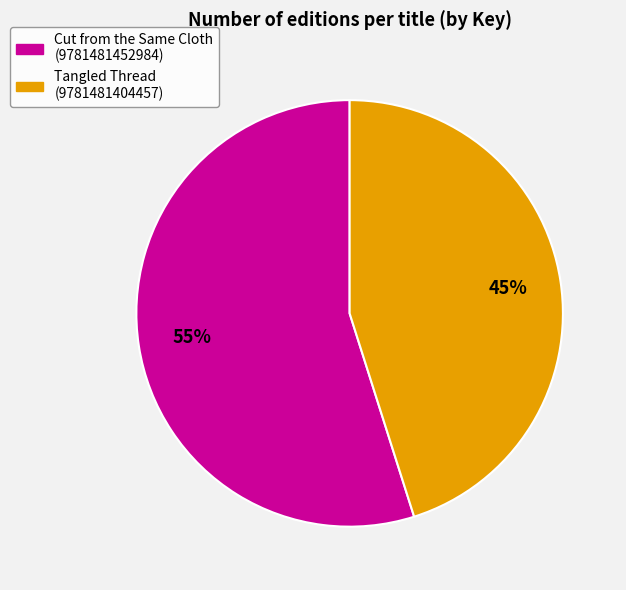

What is the ratio of the value at Tangled Thread (9781481404457) to the value at Cut from the Same Cloth (9781481452984)?

0.8